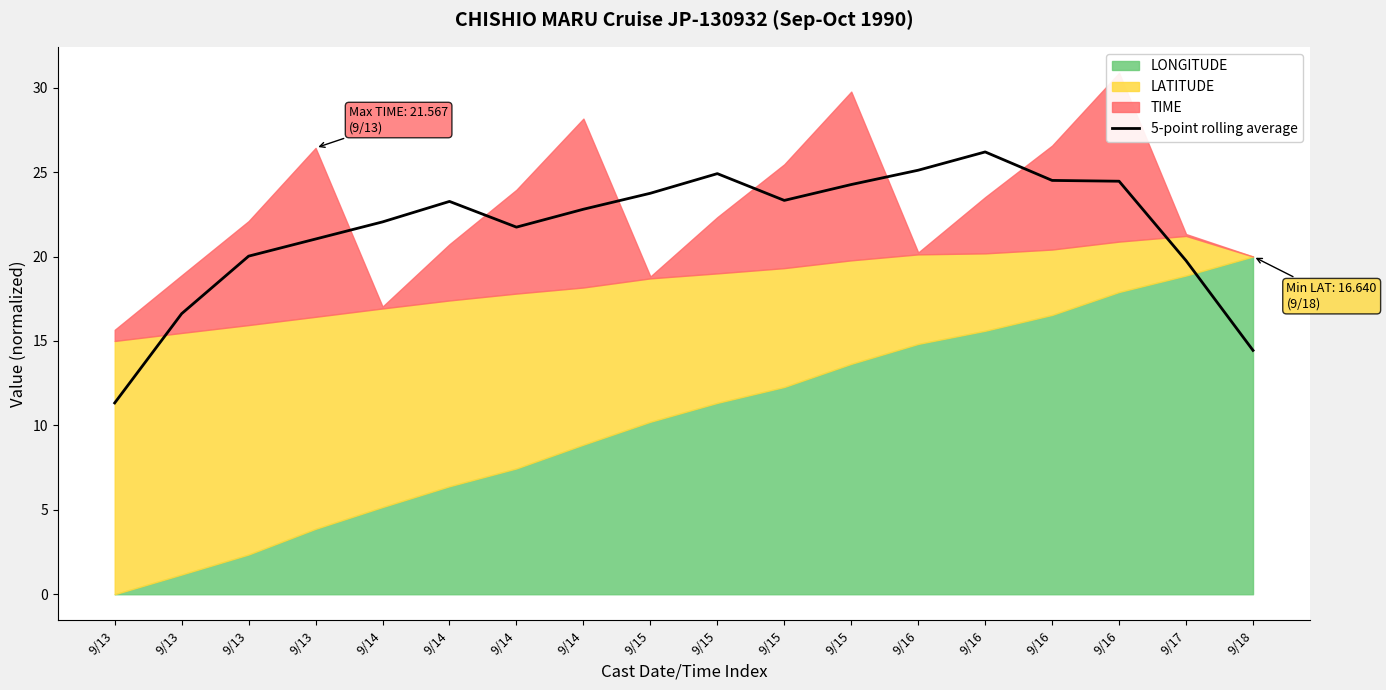

The chart shows a value of 21.0 at 9/13. True or false?

True